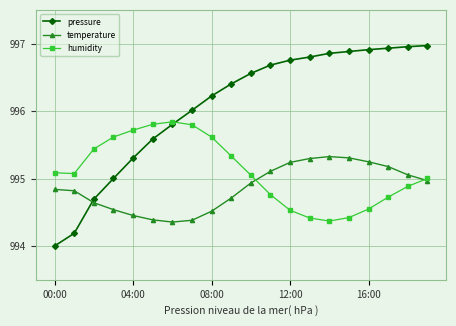

List the series in order of their overall mean, highest first.

pressure, humidity, temperature